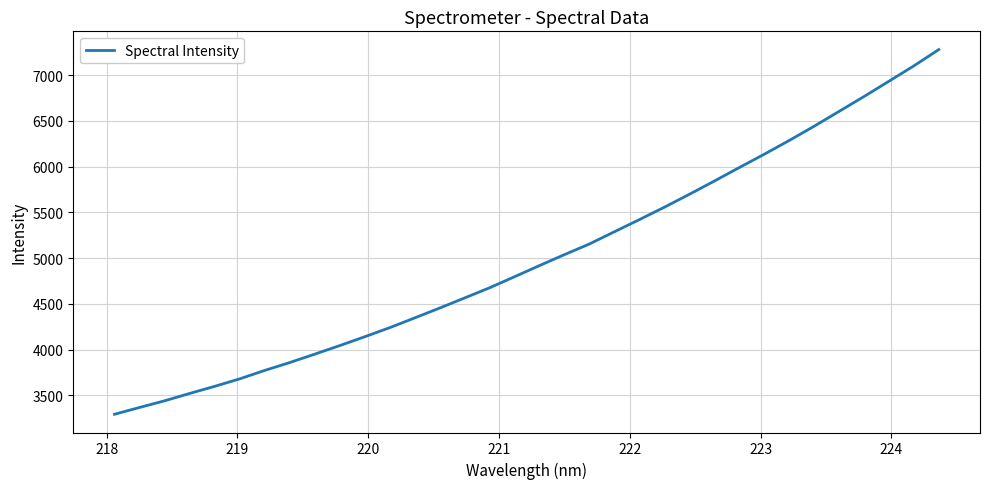

What is the smallest value displayed?

3293.9